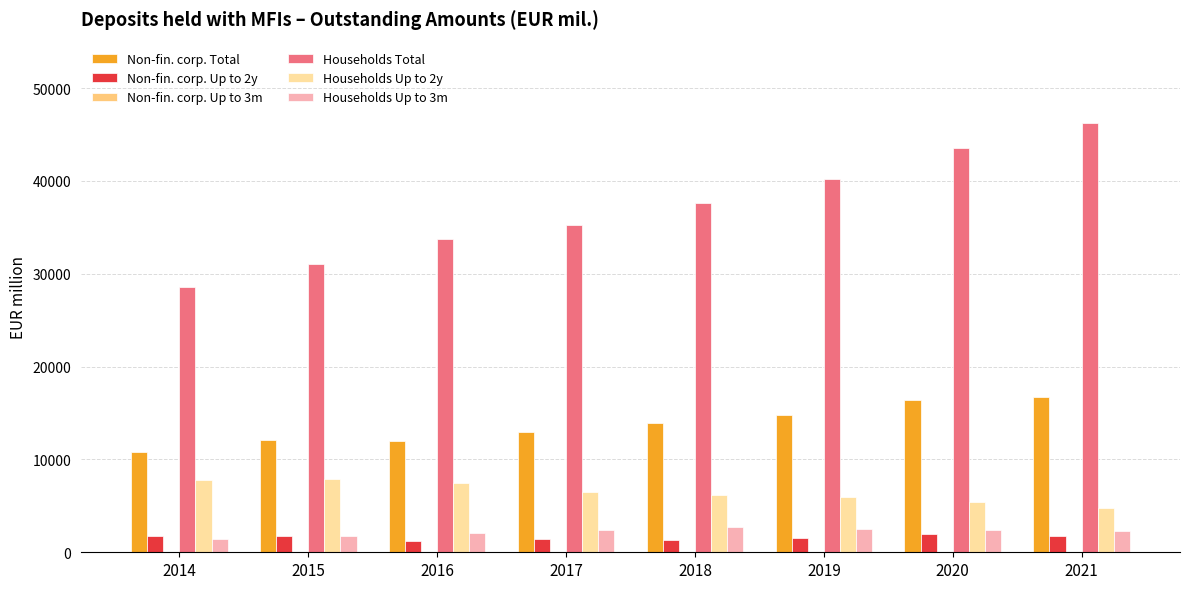

The value of Households Total at 2021 is 46270.8. True or false?

True